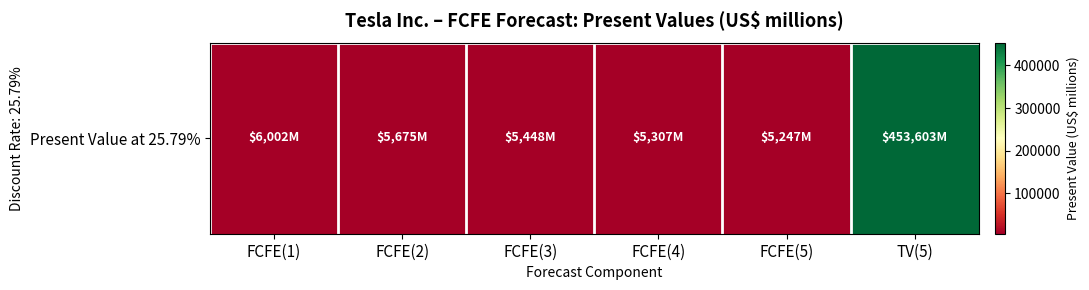

What is the change in value from FCFE(3) to FCFE(5)?

-201